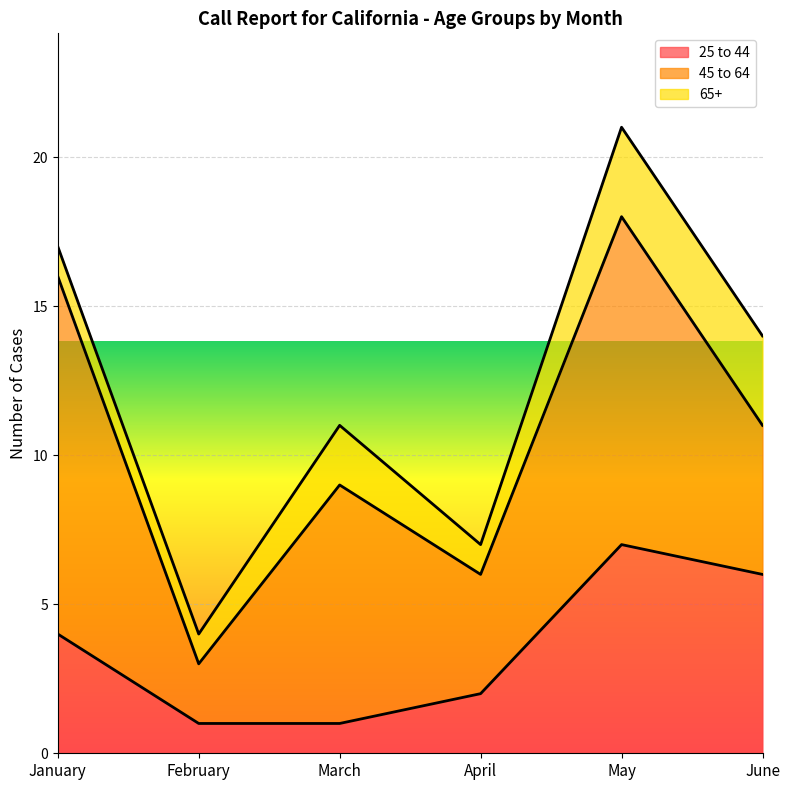

What is the value of the 65+ point at the 2nd from the left?

1